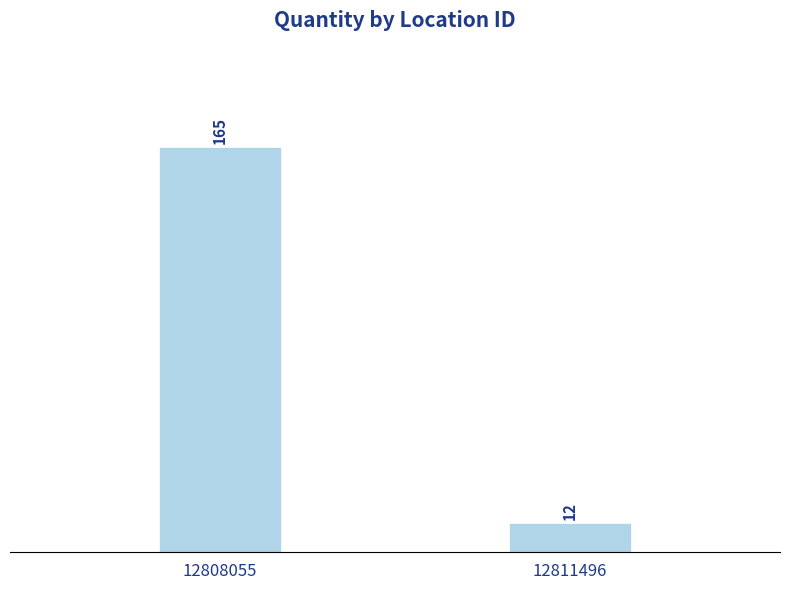

How many series are shown in this chart?

1